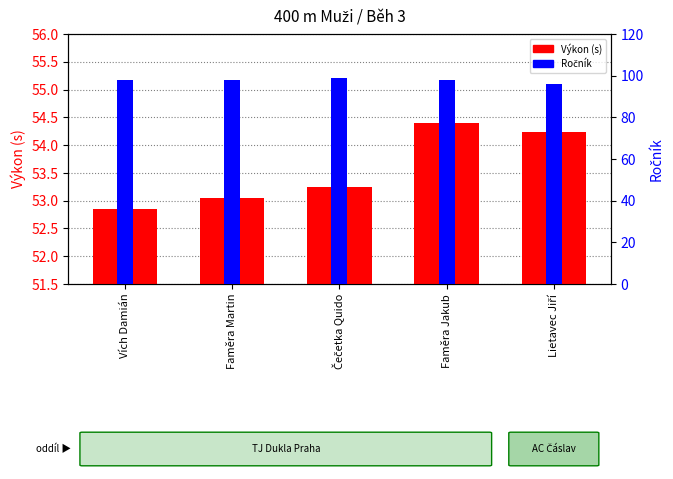

What position from the left is Čečetka Quido?

3